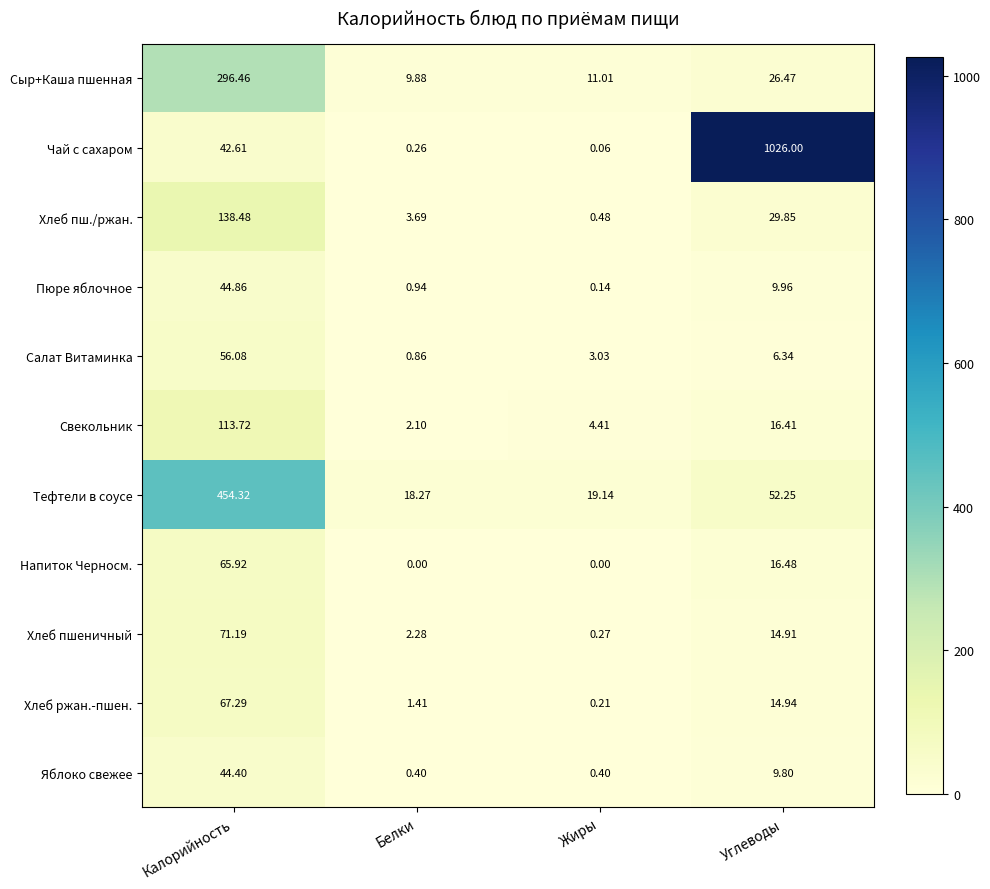

Rank the series at Углеводы from highest to lowest value.

Чай с сахаром, Тефтели в соусе, Хлеб пш./ржан., Сыр+Каша пшенная, Напиток Черносм., Свекольник, Хлеб ржан.-пшен., Хлеб пшеничный, Пюре яблочное, Яблоко свежее, Салат Витаминка